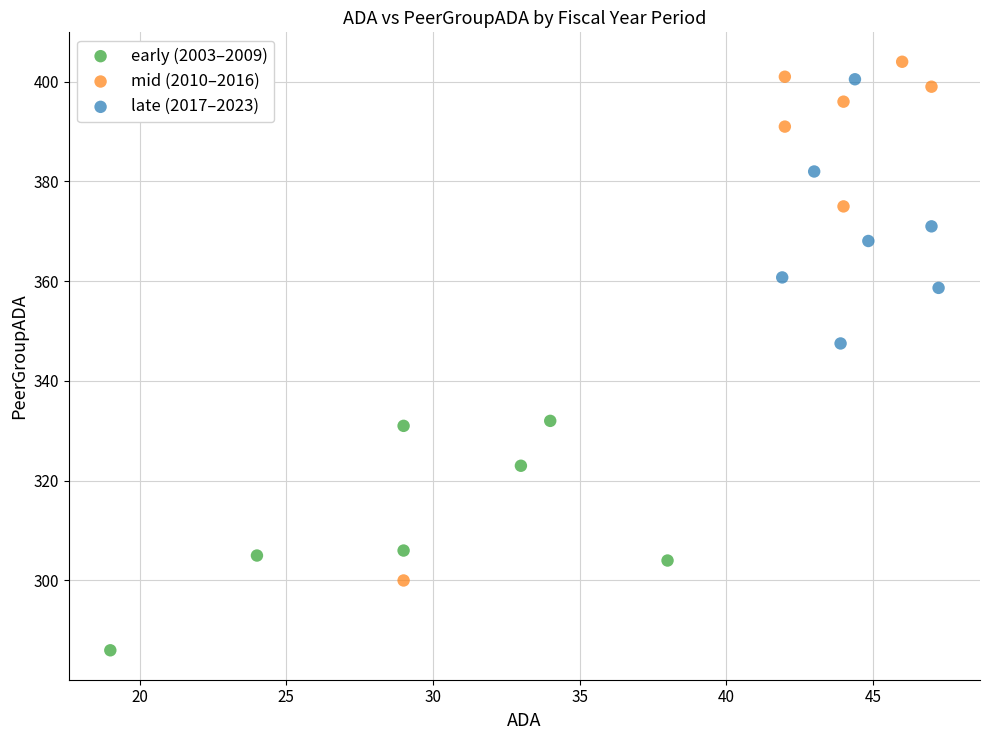

Which series reaches the minimum Y coordinate?

early (2003–2009)